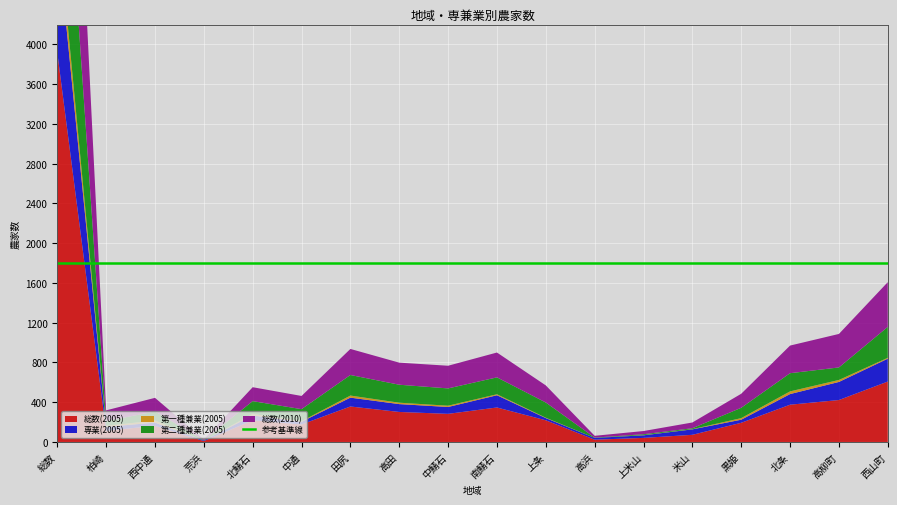

Reading right to left, transcribe all the data shown in this chart.

総数(2005): 西山町=608	高柳町=422	北条=375	黒姫=193	米山=72	上米山=41	高浜=23	上条=218	南鯖石=347	中鯖石=283	高田=302	田尻=357	中通=176	北鯖石=218	荒浜=9	西中通=163	柏崎=112	総数=3919
専業(2005): 西山町=230	高柳町=182	北条=107	黒姫=31	米山=55	上米山=26	高浜=18	上条=22	南鯖石=123	中鯖石=69	高田=79	田尻=89	中通=27	北鯖石=49	荒浜=6	西中通=32	柏崎=40	総数=1185
第一種兼業(2005): 西山町=9	高柳町=20	北条=27	黒姫=16	米山=2	上米山=2	高浜=0	上条=4	南鯖石=10	中鯖石=13	高田=14	田尻=21	中通=6	北鯖石=15	荒浜=0	西中通=21	柏崎=10	総数=190
第二種兼業(2005): 西山町=311	高柳町=126	北条=183	黒姫=104	米山=9	上米山=9	高浜=3	上条=153	南鯖石=170	中鯖石=174	高田=181	田尻=207	中通=121	北鯖石=129	荒浜=2	西中通=91	柏崎=47	総数=2020
総数(2010): 西山町=450	高柳町=337	北条=278	黒姫=141	米山=58	上米山=32	高浜=18	上条=172	南鯖石=250	中鯖石=228	高田=222	田尻=262	中通=133	北鯖石=140	荒浜=8	西中通=137	柏崎=109	総数=2975